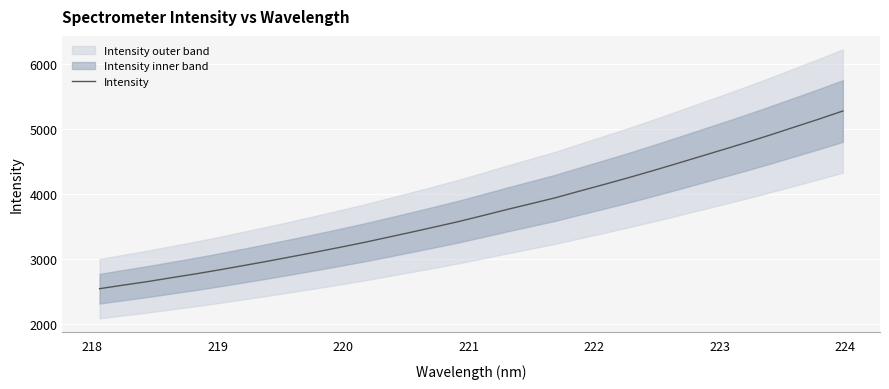

Reading right to left, extract all data points from this chart.

5272.5	5147.6	5027.8	4907.3	4790.6	4678.1	4566.8	4455.7	4346.5	4240.3	4138.4	4038.4	3936.7	3846.9	3757.8	3665.2	3573.6	3489.9	3407.6	3327.2	3247.4	3172.8	3100.1	3029.6	2960.1	2893.5	2827.9	2764.9	2706.7	2646.7	2592.9	2537.4